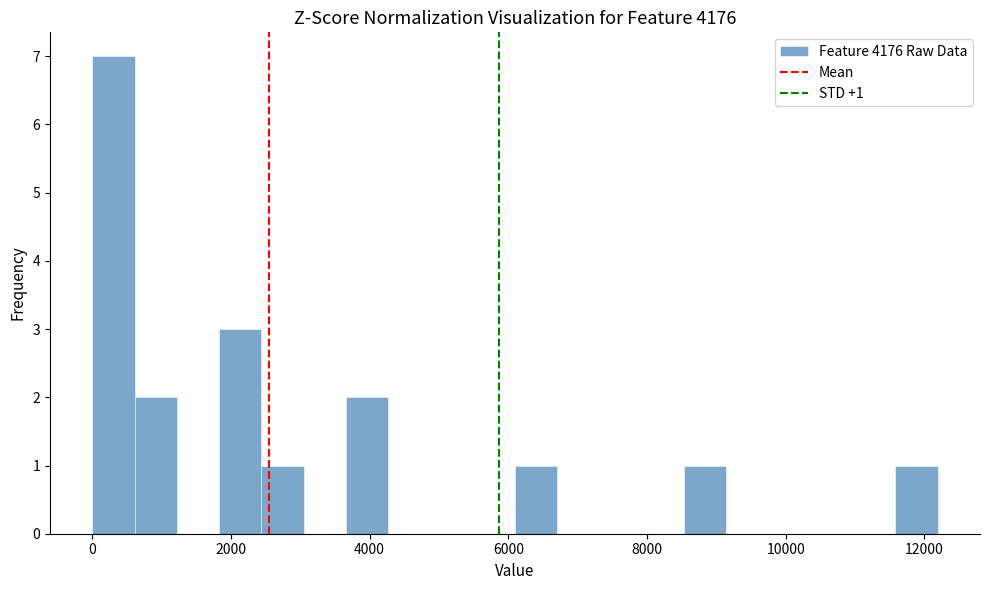

Around what value on the x-axis is the tallest bar? Give the approximate position of its centre, as read against the axis.

400